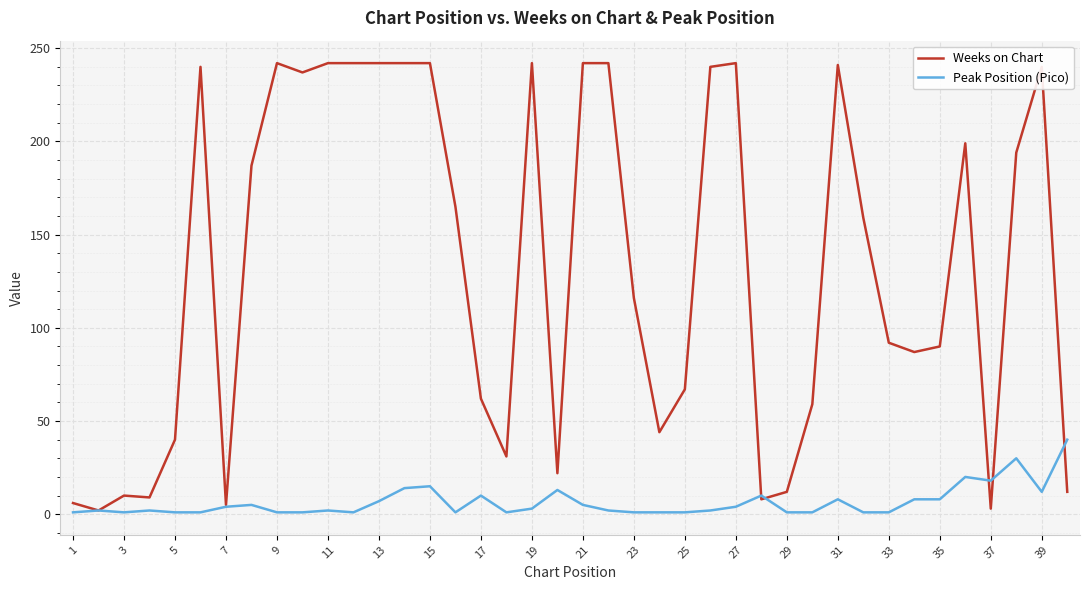

What is the maximum value for Weeks on Chart?

242